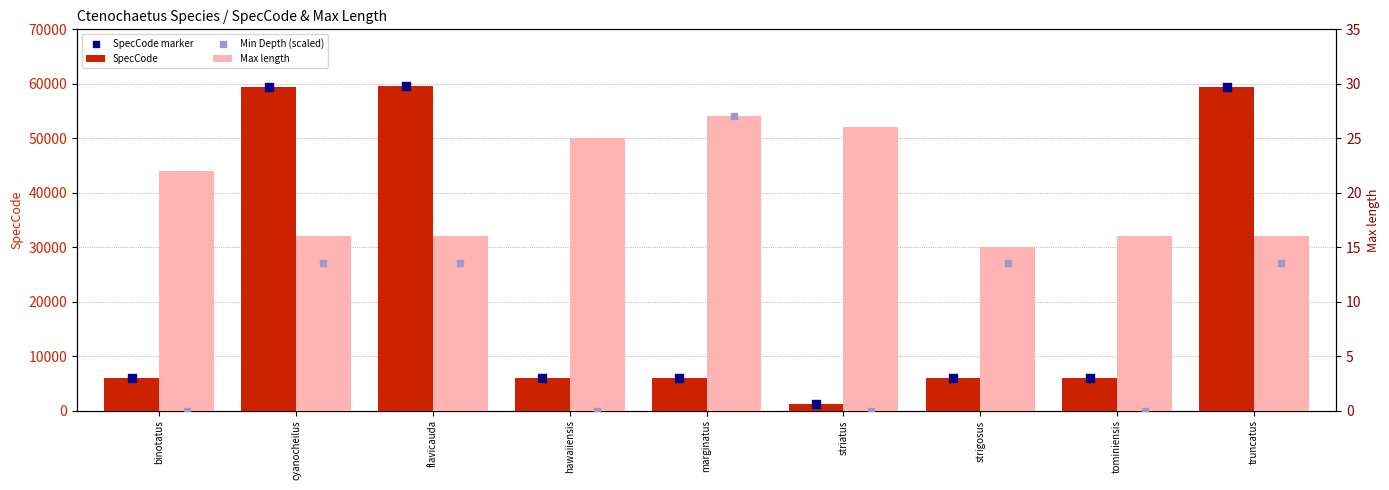

Is the value of Min Depth (scaled) at cyanocheilus greater than the value of SpecCode marker at striatus?

No